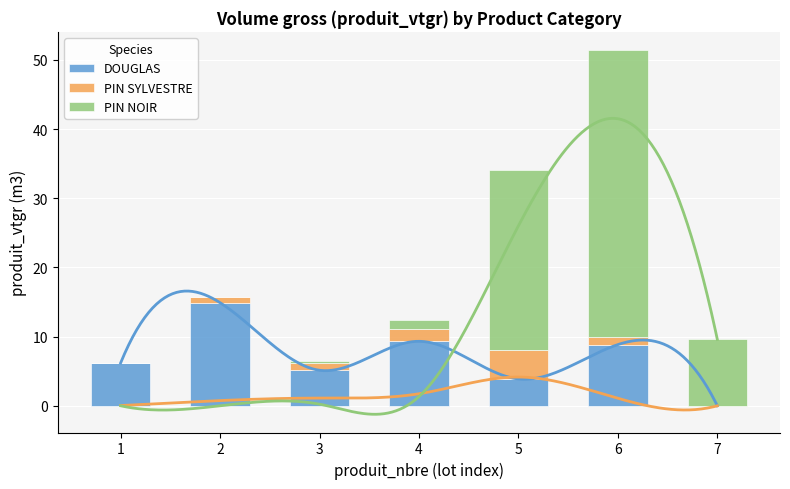

At which label does DOUGLAS first exceed 6?

1